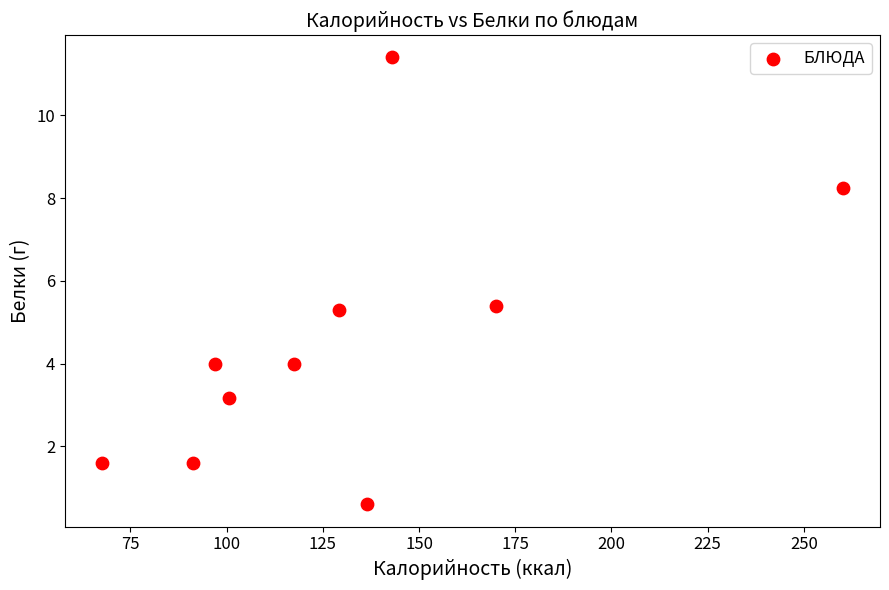

What is the range of Y values (max minus min)?

10.8